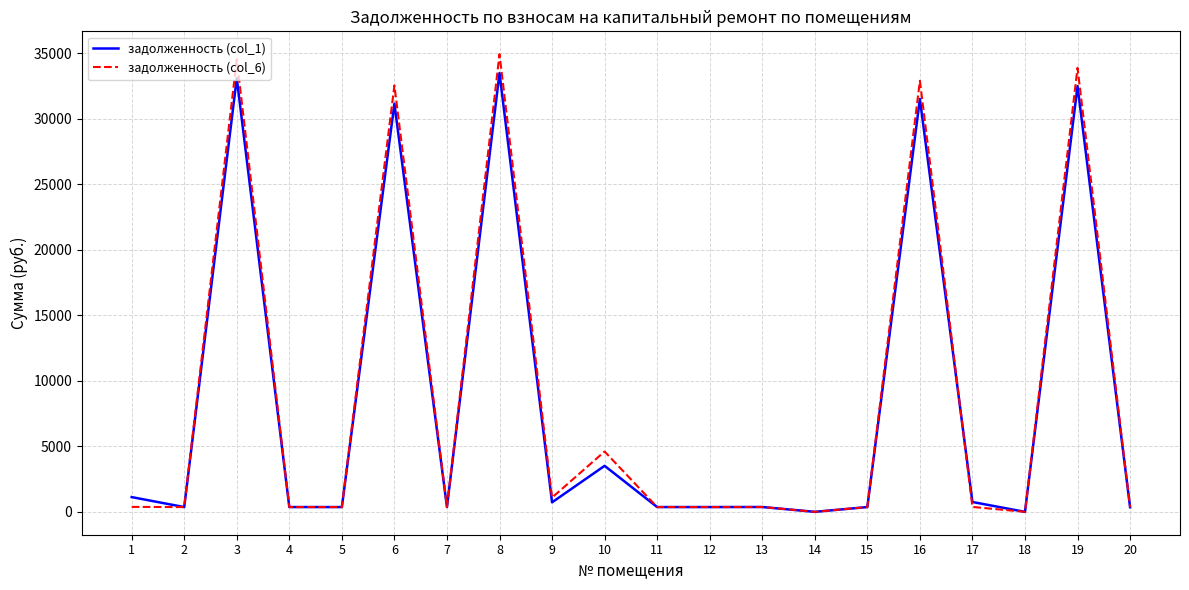

What is the difference between the maximum and minimum values in the задолженность (col_6) series?

34913.3